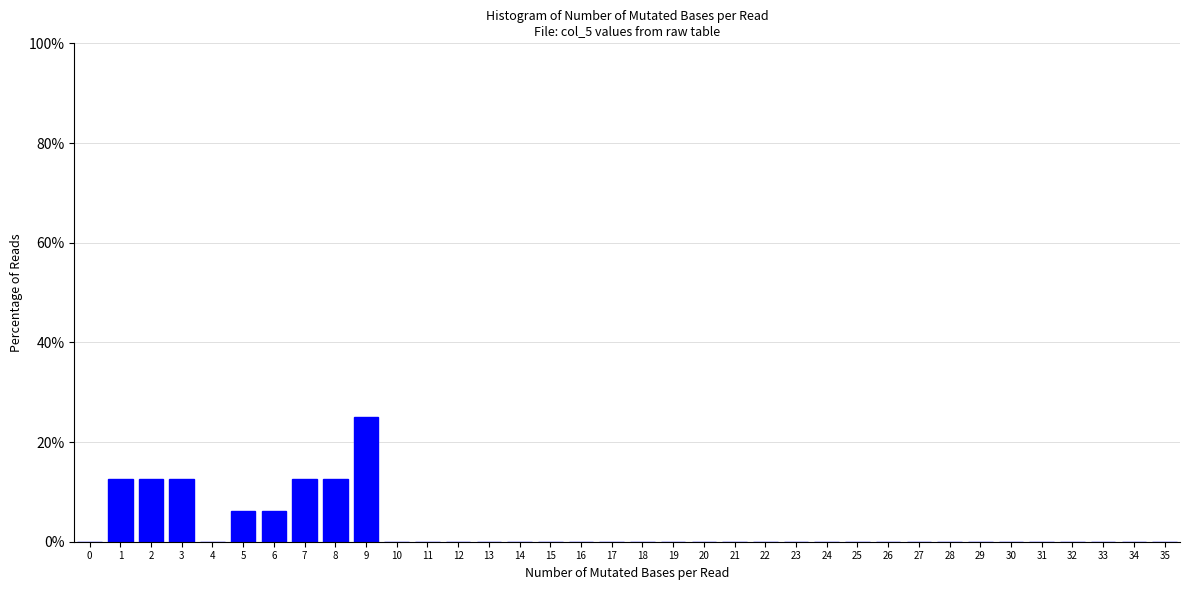

Reading left to right, list every bar in this chart as the range it spans on the x-axis followed by its height. The values are not printed on the chart, so give them approximately, as read against the axis.

-0.5 to 0.5: 0
0.5 to 1.5: 12
1.5 to 2.5: 12
2.5 to 3.5: 12
3.5 to 4.5: 0
4.5 to 5.5: 6
5.5 to 6.5: 6
6.5 to 7.5: 12
7.5 to 8.5: 12
8.5 to 9.5: 26
9.5 to 10.5: 0
10.5 to 11.5: 0
11.5 to 12.5: 0
12.5 to 13.5: 0
13.5 to 14.5: 0
14.5 to 15.5: 0
15.5 to 16.5: 0
16.5 to 17.5: 0
17.5 to 18.5: 0
18.5 to 19.5: 0
19.5 to 20.5: 0
20.5 to 21.5: 0
21.5 to 22.5: 0
22.5 to 23.5: 0
23.5 to 24.5: 0
24.5 to 25.5: 0
25.5 to 26.5: 0
26.5 to 27.5: 0
27.5 to 28.5: 0
28.5 to 29.5: 0
29.5 to 30.5: 0
30.5 to 31.5: 0
31.5 to 32.5: 0
32.5 to 33.5: 0
33.5 to 34.5: 0
34.5 to 35.5: 0